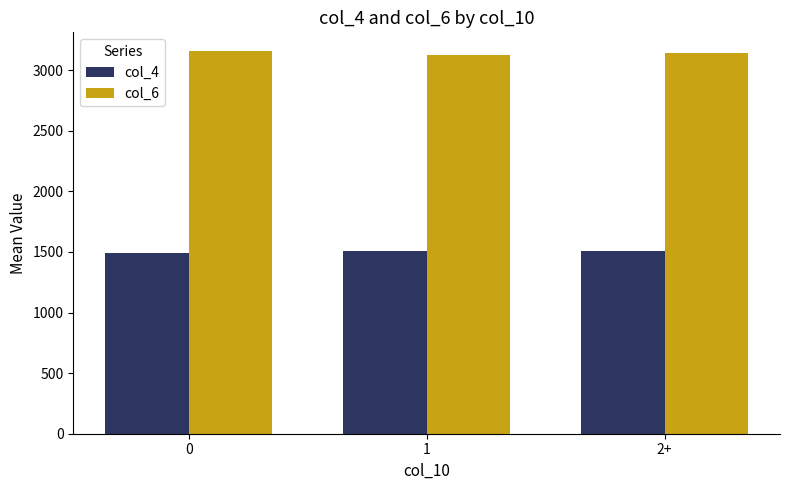

The value of col_4 at 1 is 383. True or false?

False